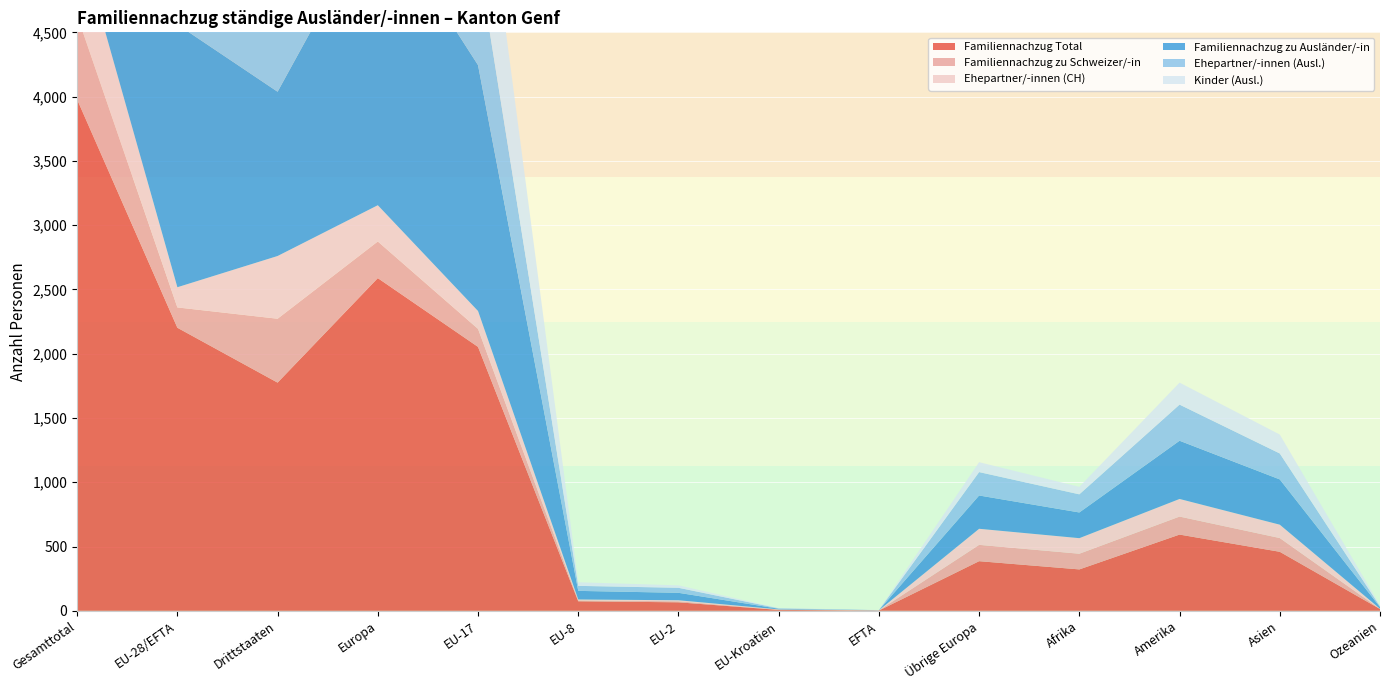

Reading left to right, what are all the values shown in this chart?

Familiennachzug Total: 3977	2202	1775	2588	2053	74	66	7	2	386	322	593	459	14
Familiennachzug zu Schweizer/-in: 655	158	497	285	140	7	8	2	1	127	122	140	107	1
Ehepartner/-innen (CH): 645	157	488	282	139	7	8	2	1	125	121	137	104	1
Familiennachzug zu Ausländer/-in: 3322	2044	1278	2303	1913	67	58	5	1	259	200	453	352	13
Ehepartner/-innen (Ausl.): 1721	908	813	1090	827	39	39	3	0	182	141	281	202	6
Kinder (Ausl.): 1592	1132	460	1209	1082	28	19	2	1	77	58	171	147	7